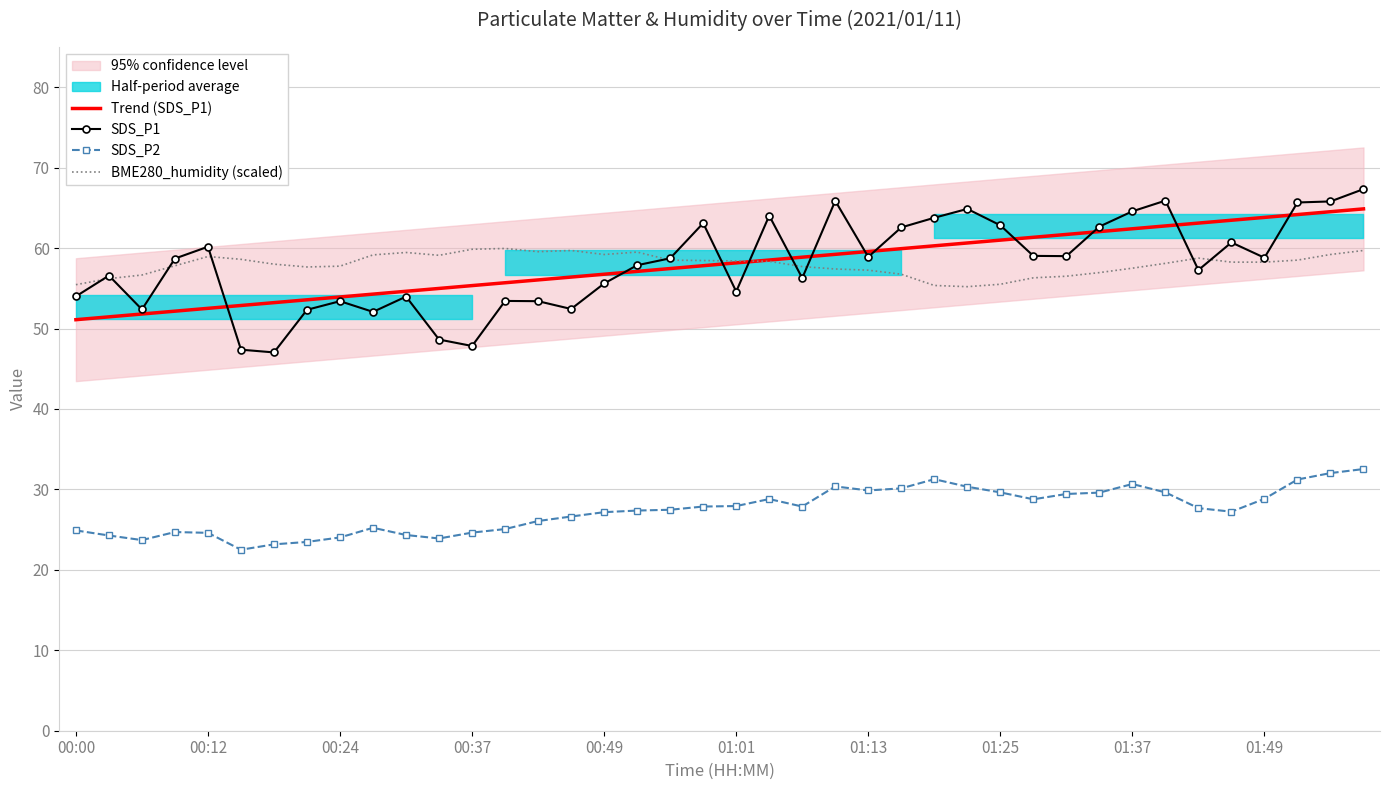

True or false: BME280_humidity (scaled) and SDS_P2 intersect in this chart.

False